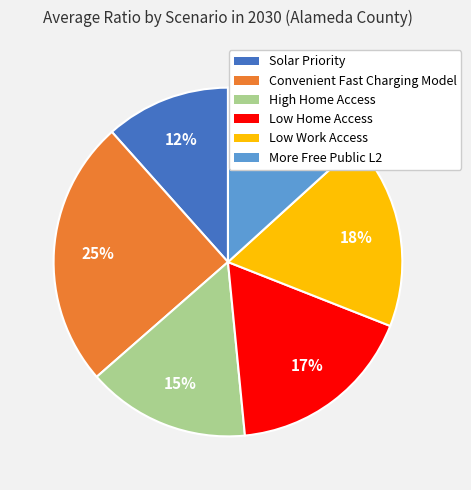

Does More Free Public L2 represent more than half of the total?

No